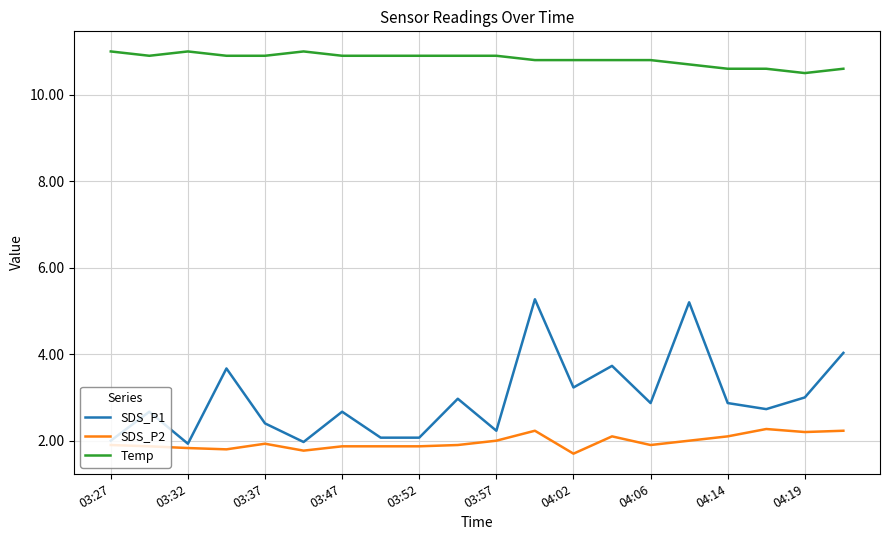

List the series in order of their peak value, lowest first.

SDS_P2, SDS_P1, Temp